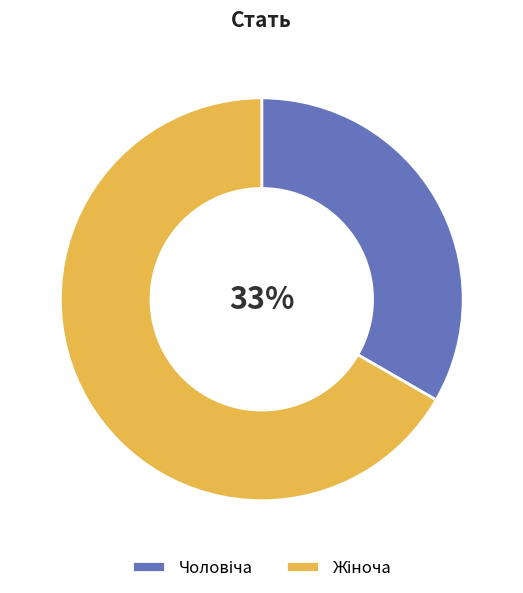

Is there a majority slice in this chart?

Yes